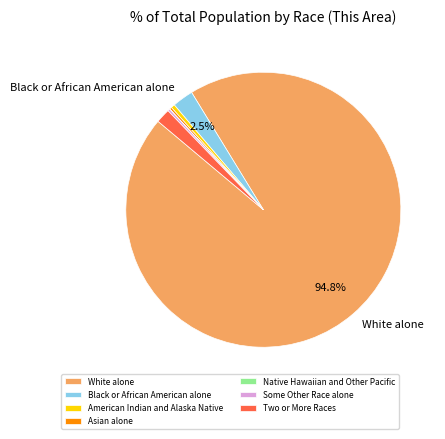

What is the ratio of the value at Two or More Races to the value at American Indian and Alaska Native?

3.8